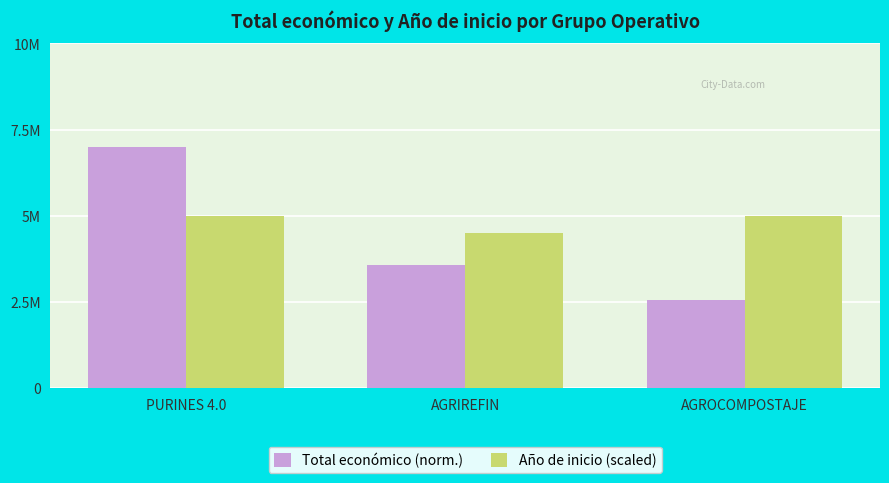

Count the Año de inicio (scaled) values in the range 4 to 5.

3